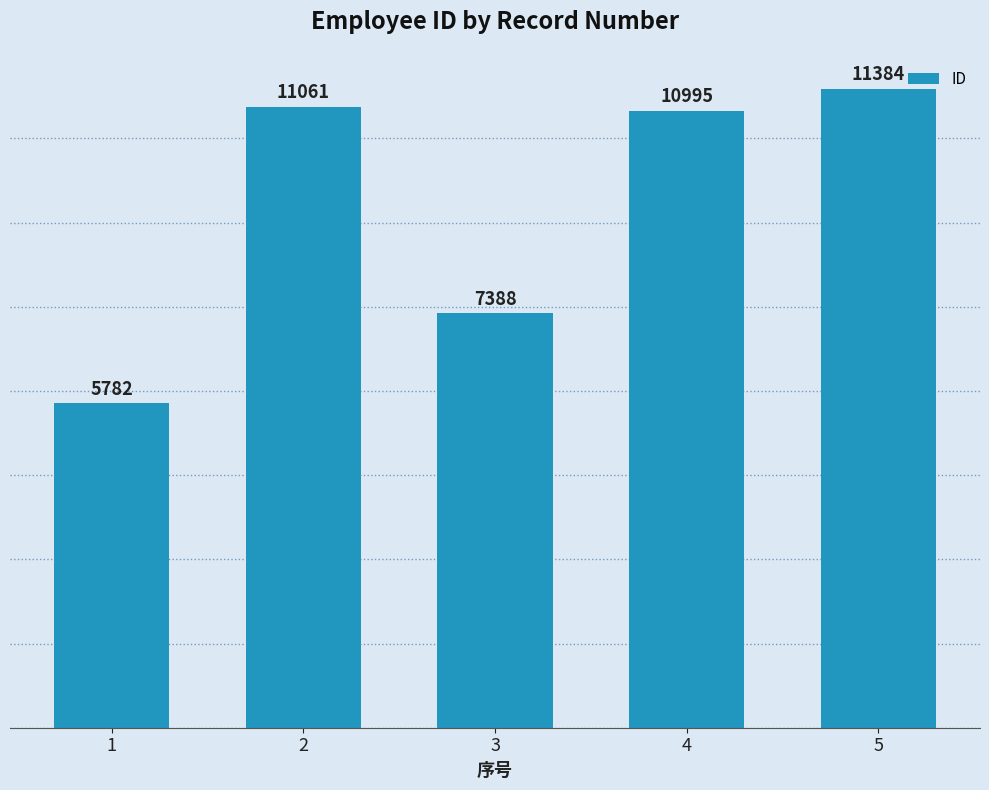

True or false: the data shows 15752 at 4.

False